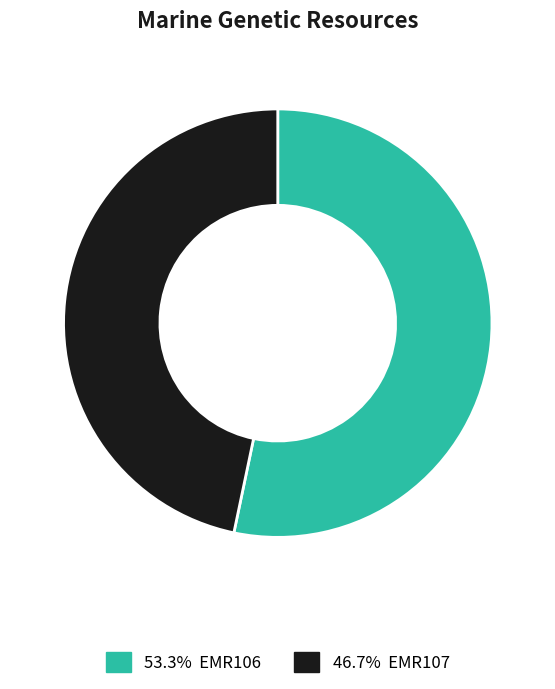

Is there a majority slice in this chart?

Yes